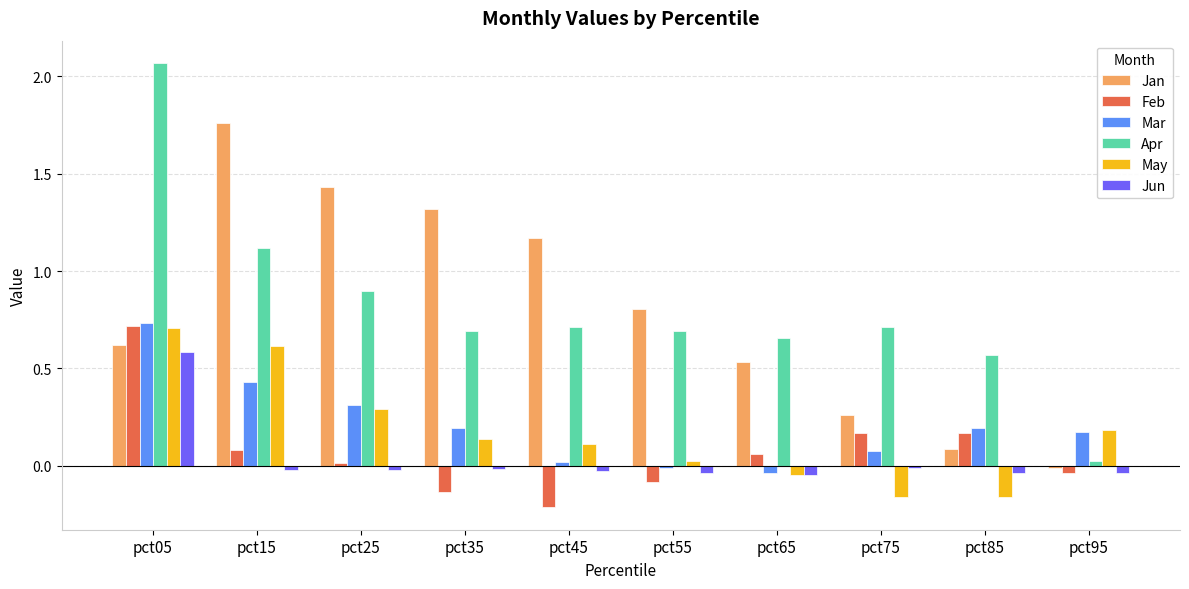

Is it true that Apr equals 1.4 at pct25?

False